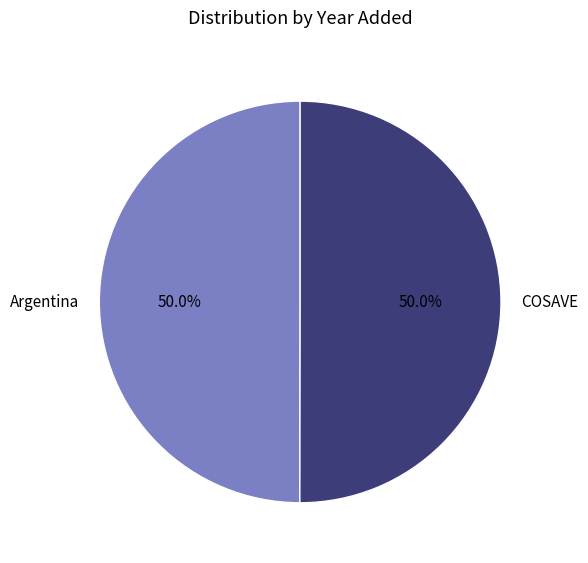

The COSAVE slice represents 40% of the pie. True or false?

False